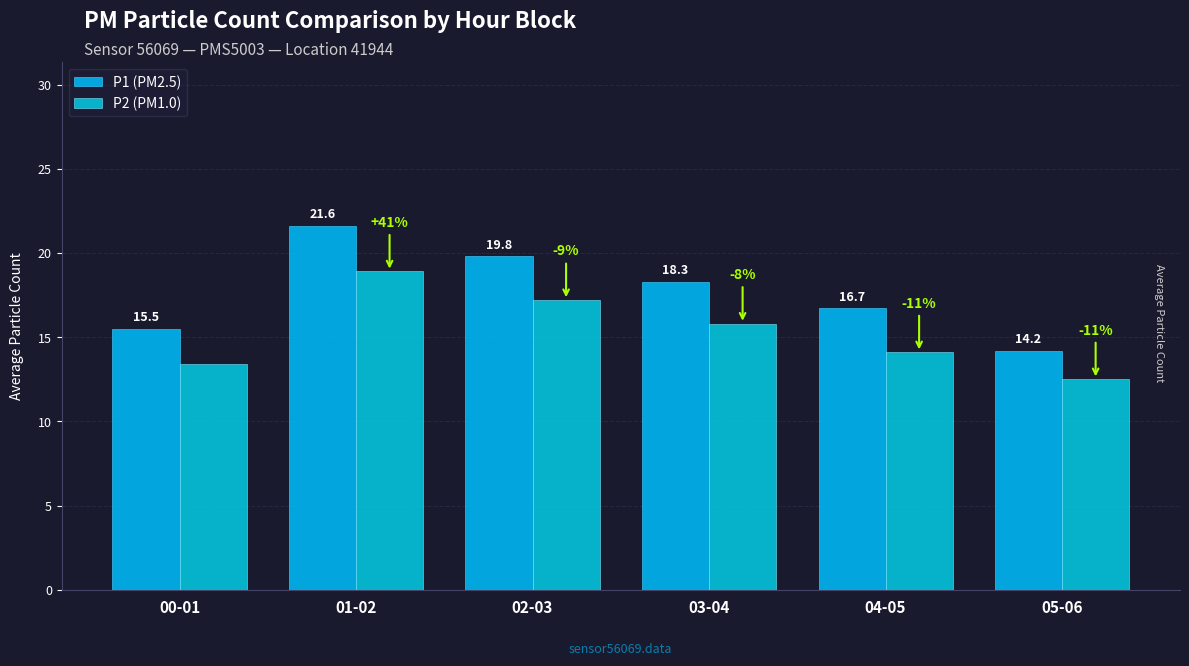

Which category has the lowest value in the P2 (PM1.0) series?

05-06